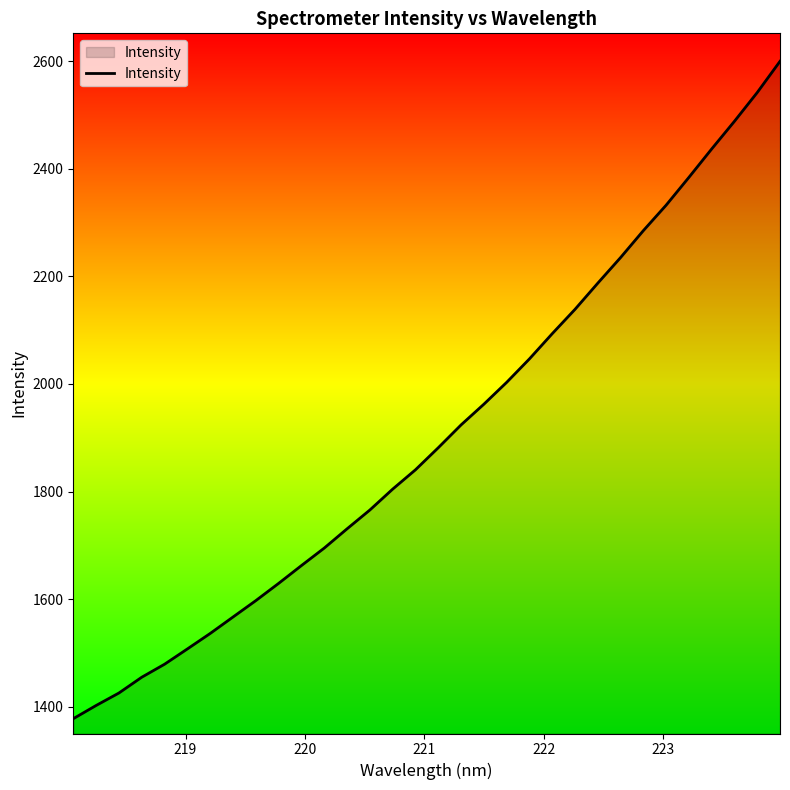

What is the difference between the maximum and minimum values?

1222.4